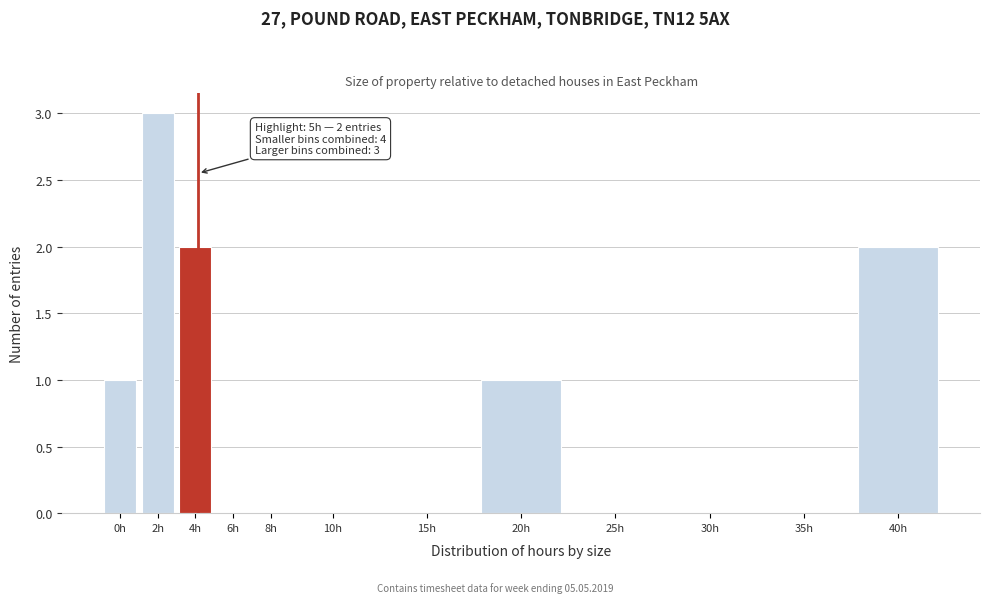

Reading left to right, what are all the values shown in this chart?

0h=1	2h=3	4h=2	6h=0	8h=0	10h=0	15h=0	20h=1	25h=0	30h=0	35h=0	40h=2